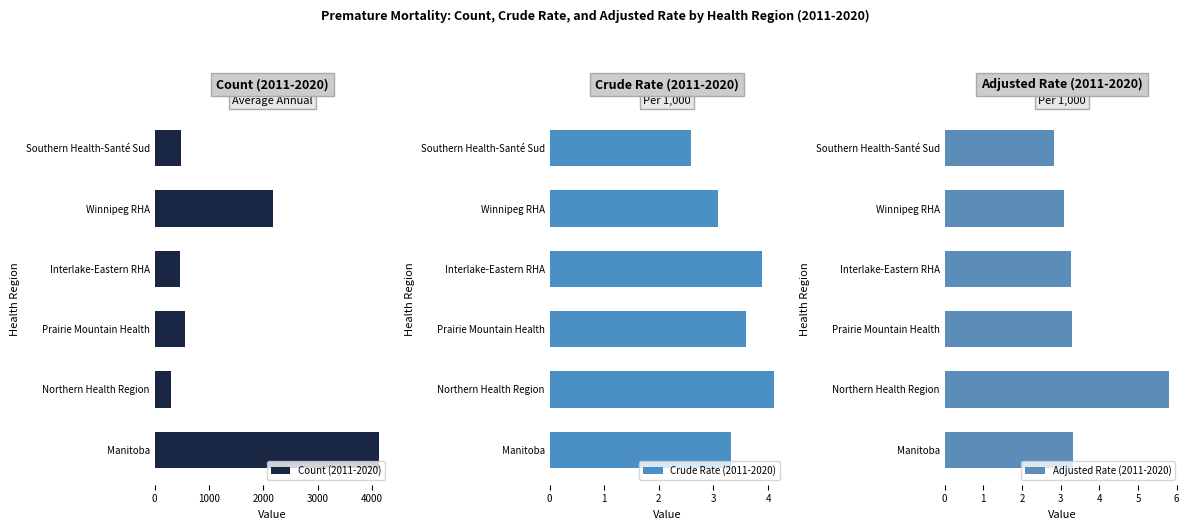

At which label does Count (2011-2020) reach its peak?

Manitoba